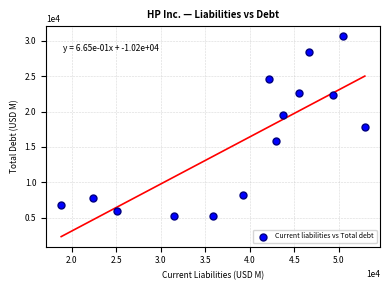

What is the range of Y values (max minus min)?

25439